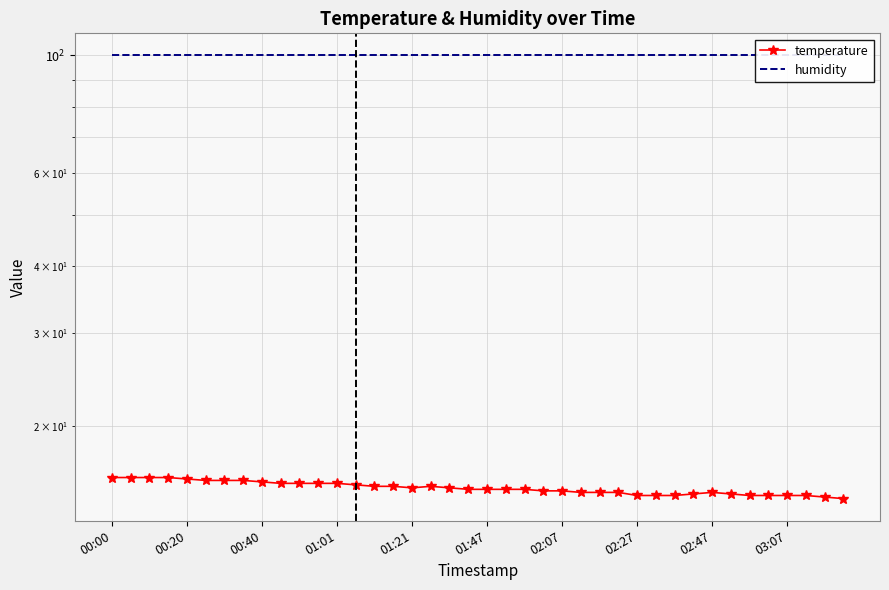

What is the maximum value shown in the chart?

99.9